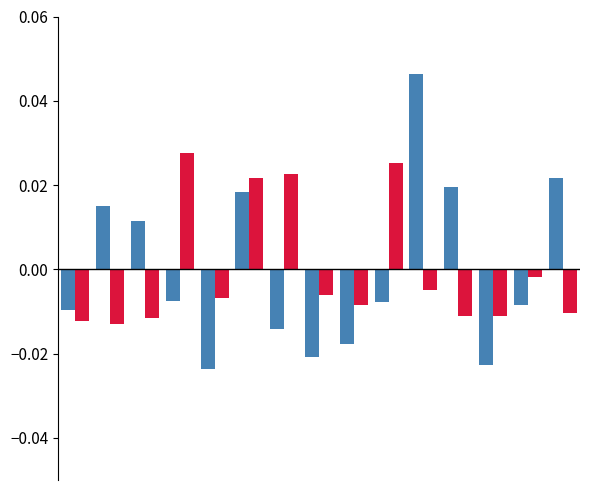

The pctchgSharesOwned series shows -0.0 at 10. True or false?

False